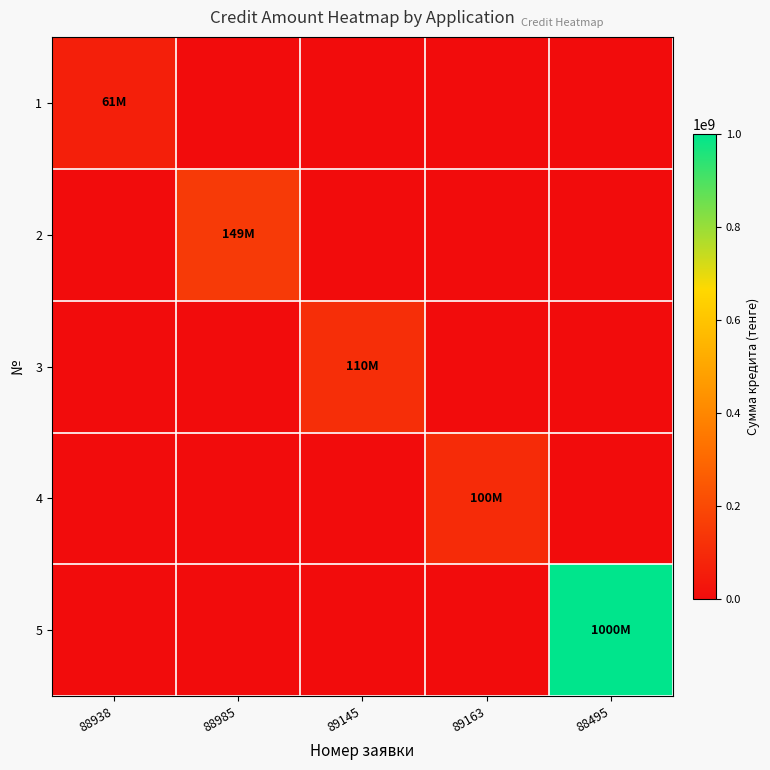

List the series in order of their peak value, lowest first.

1, 4, 3, 2, 5